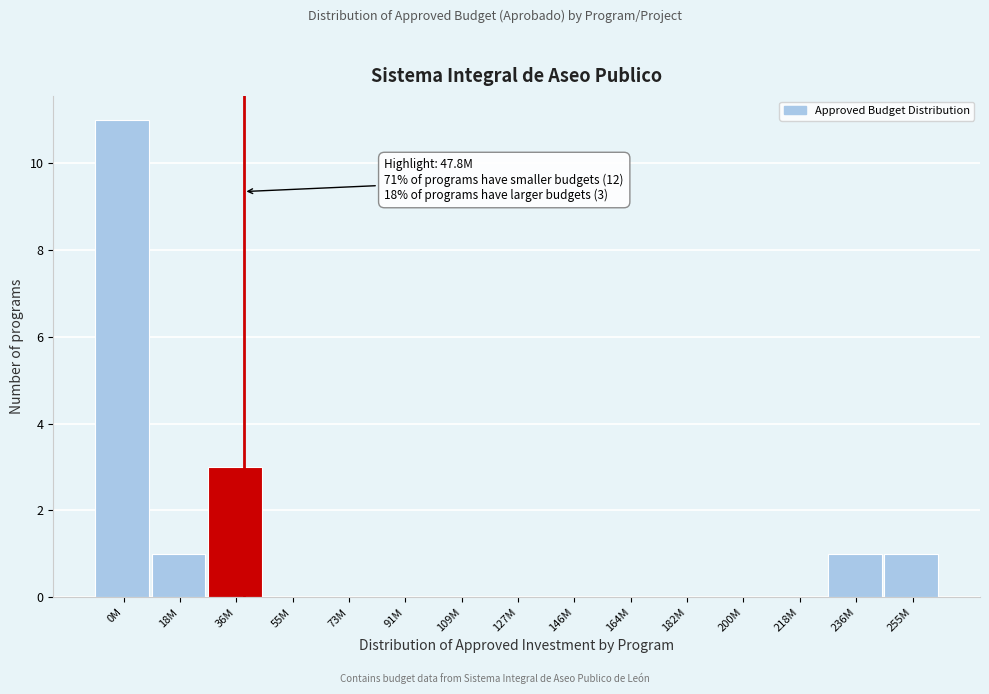

Reading right to left, what are all the values shown in this chart?

255M=1	236M=1	218M=0	200M=0	182M=0	164M=0	146M=0	127M=0	109M=0	91M=0	73M=0	55M=0	36M=3	18M=1	0M=11